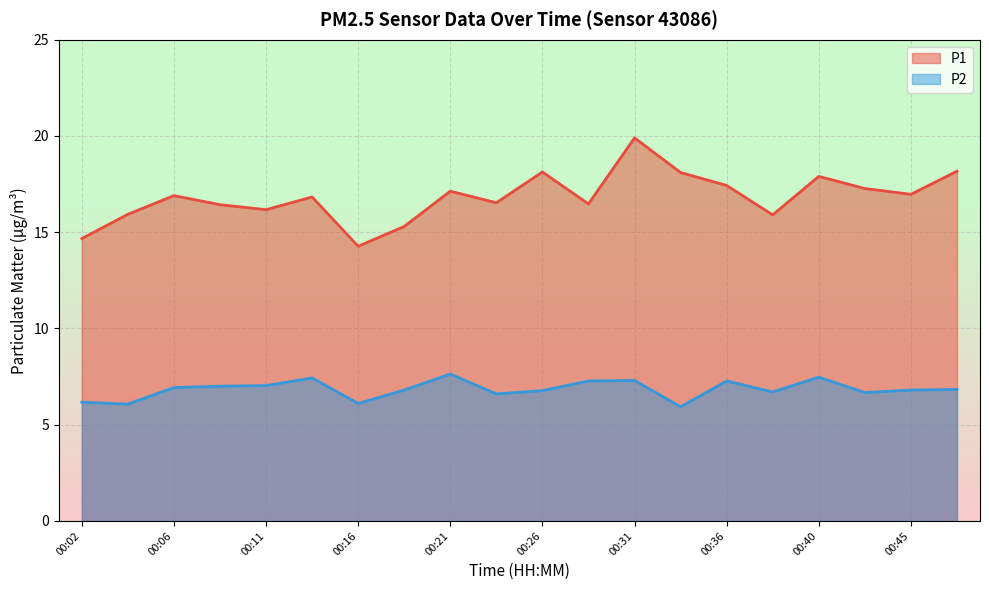

The P2 series shows 6.8 at 00:48. True or false?

True